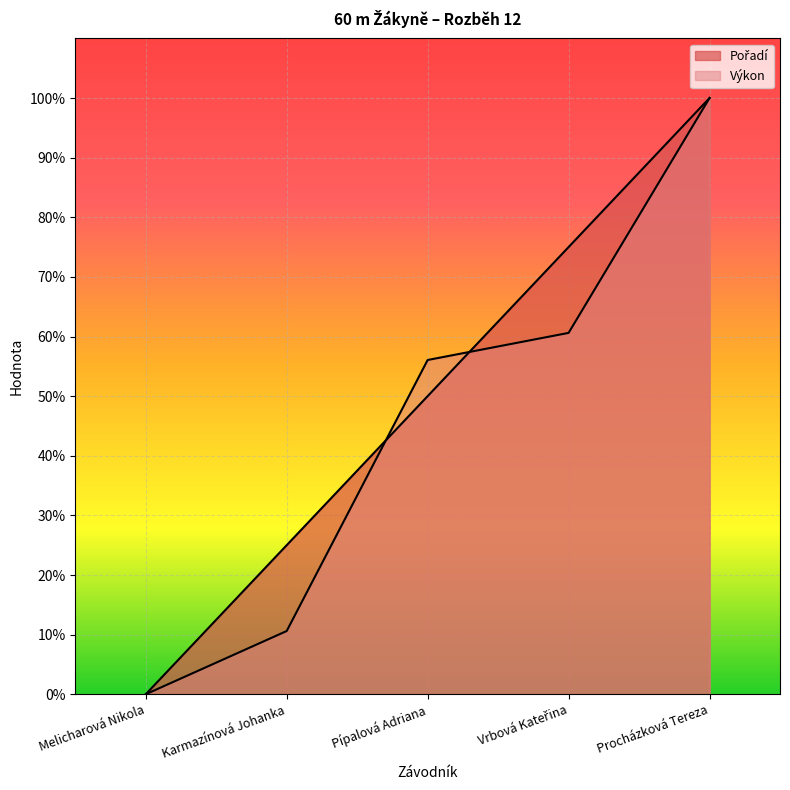

What is the spread (max minus min) of values at Pípalová Adriana?

0.1